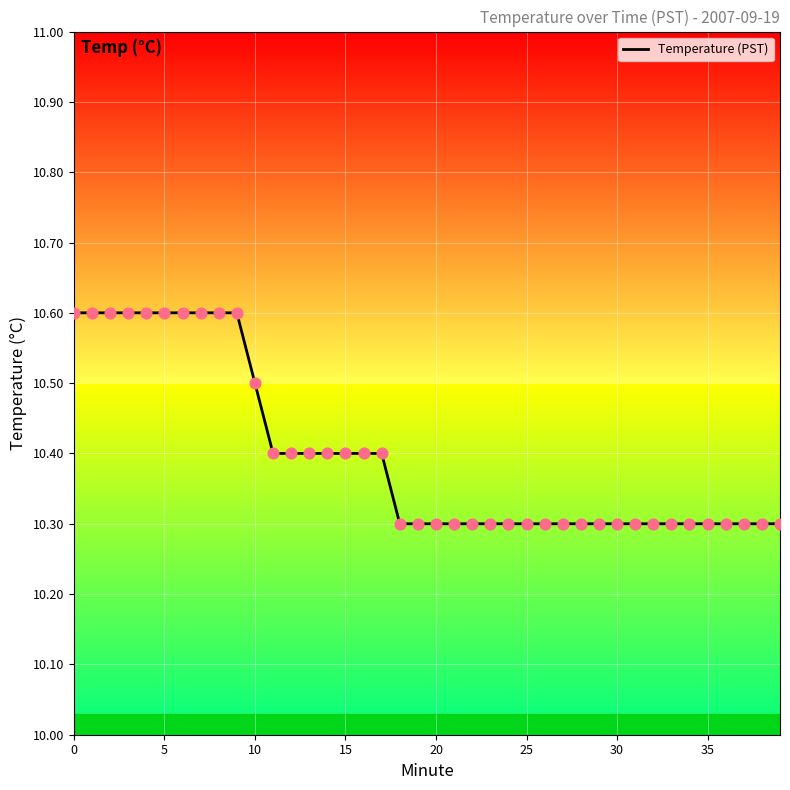

What is the greatest value displayed?

10.6